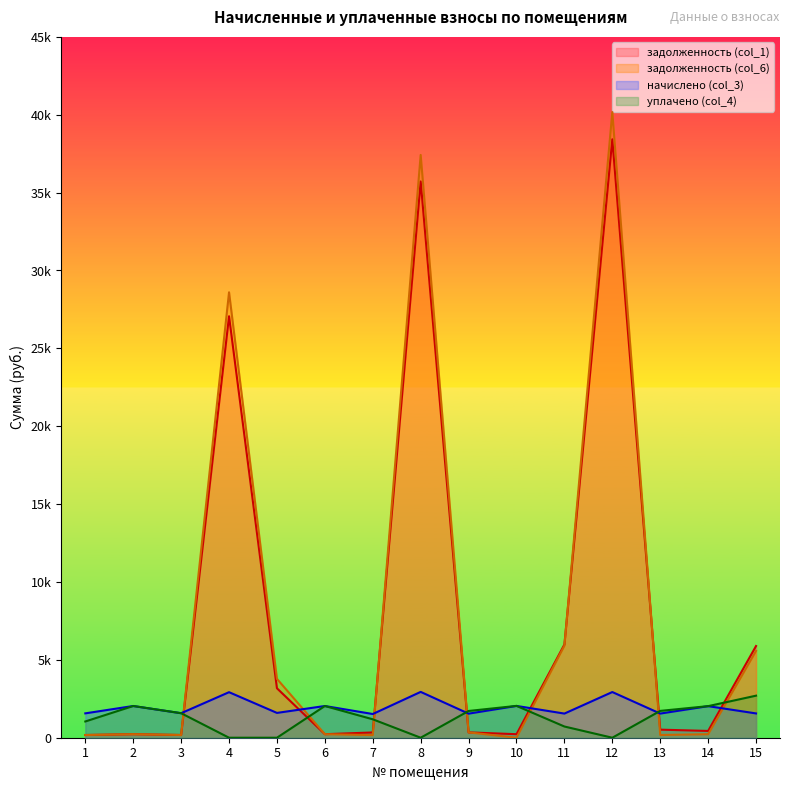

What is the minimum value for начислено (col_3)?

1521.6